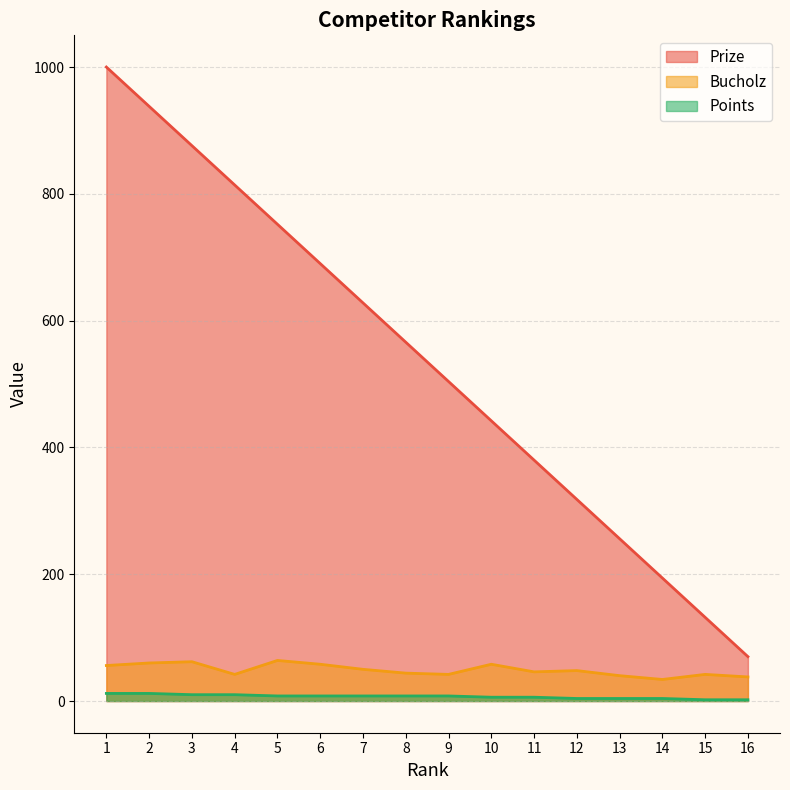

How many values in the Points series are below 8?

7